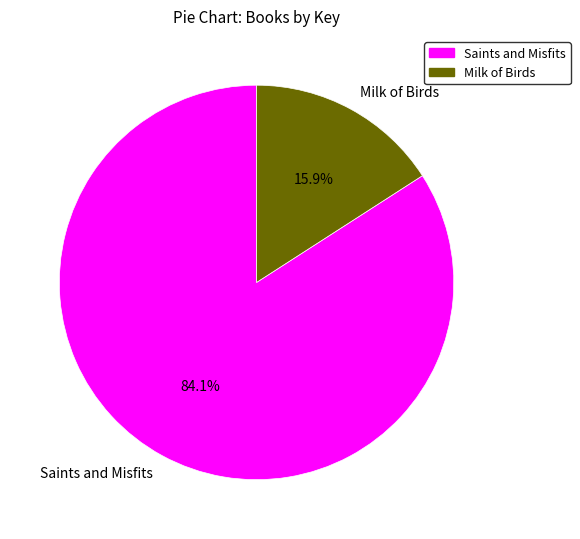

Which has a higher value, Saints and Misfits or Milk of Birds?

Saints and Misfits